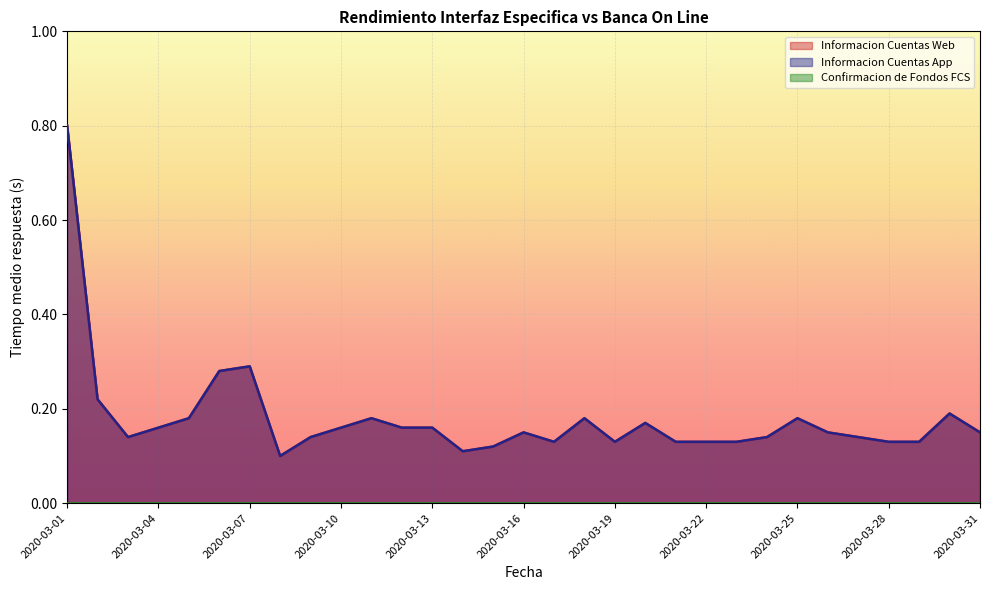

Between 2020-03-17 and 2020-03-27, which is larger?

2020-03-27